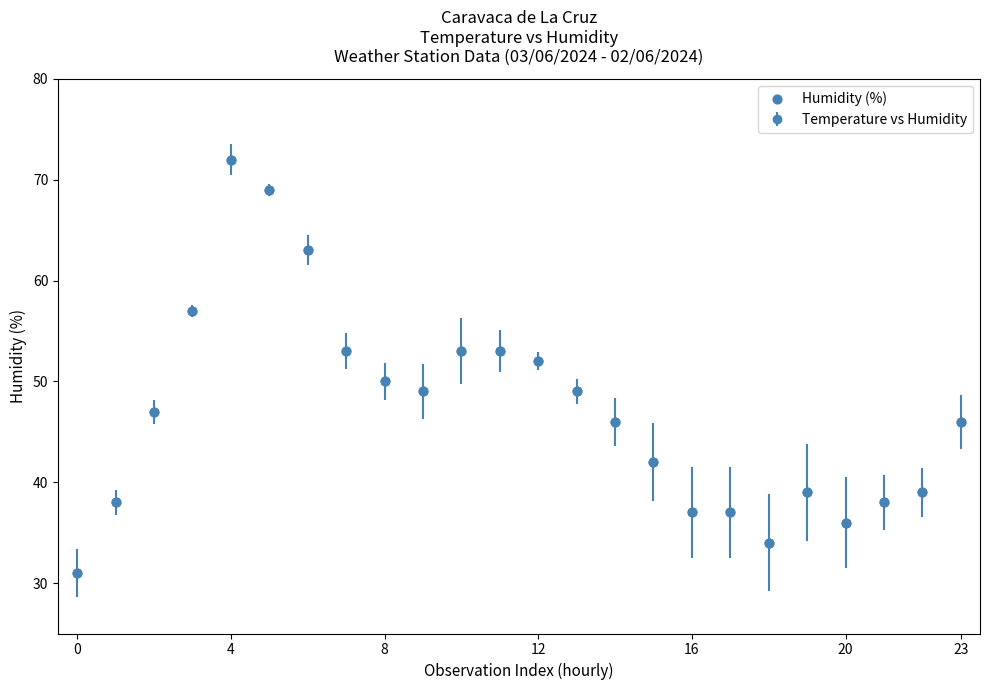

What is the range of Y values (max minus min)?

41